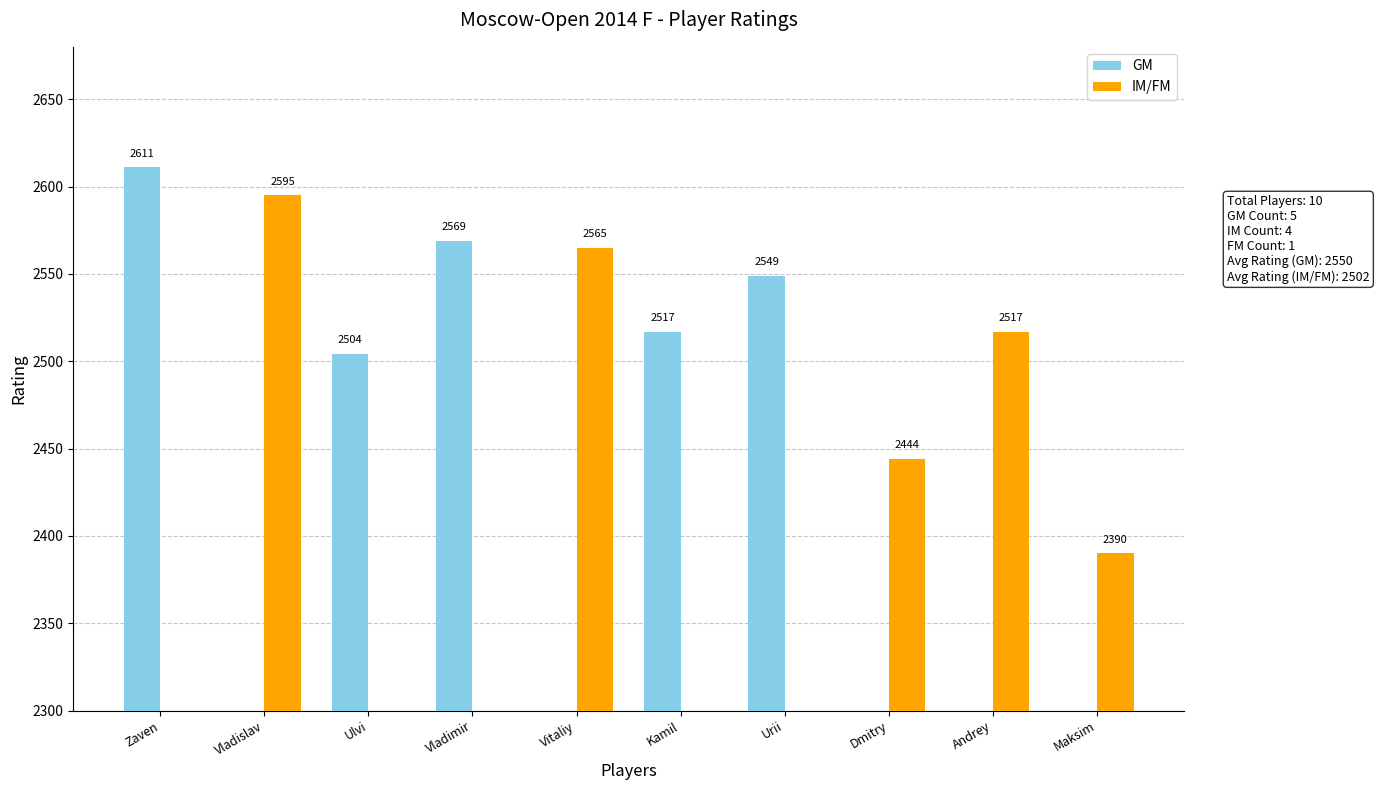

How many bars are there in each group?

2